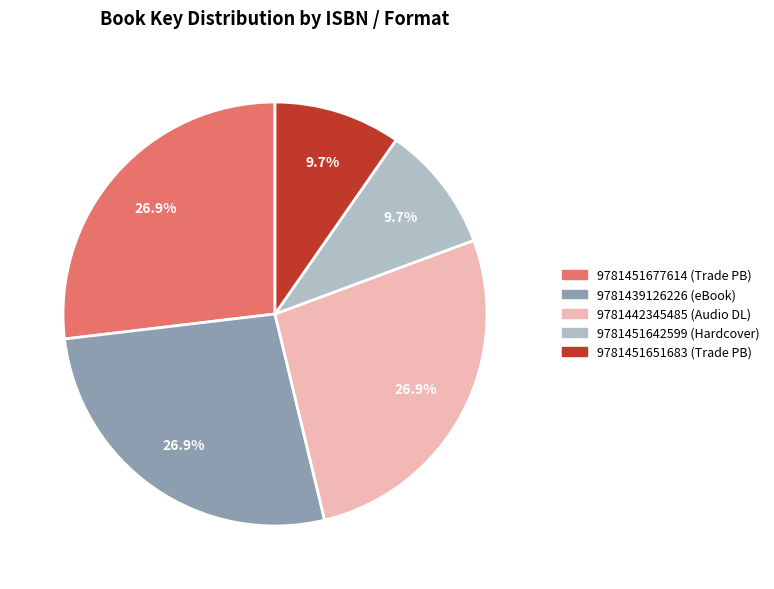

Count the number of slices in the pie.

5